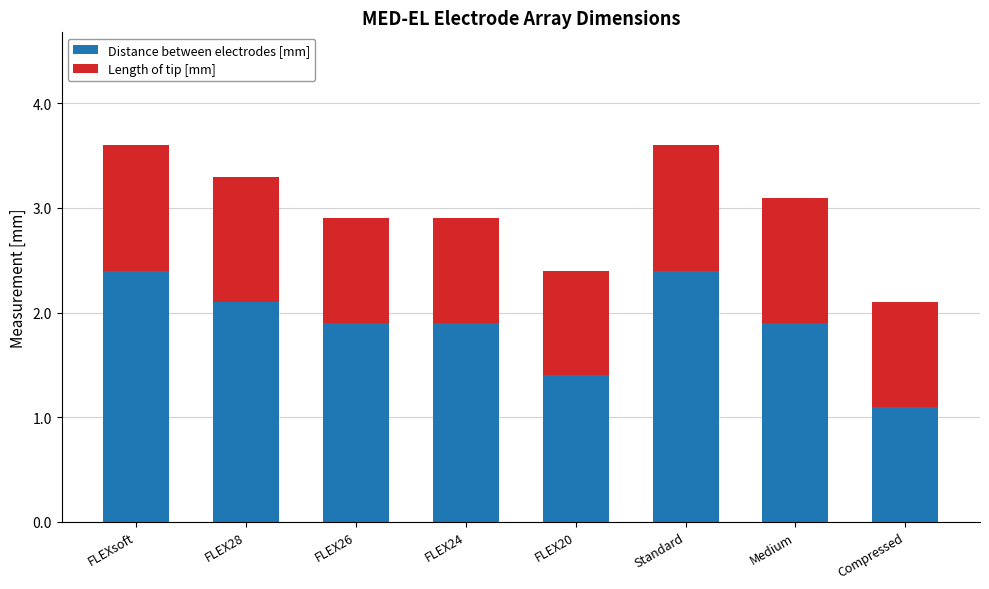

What is the maximum value for Distance between electrodes [mm]?

2.4